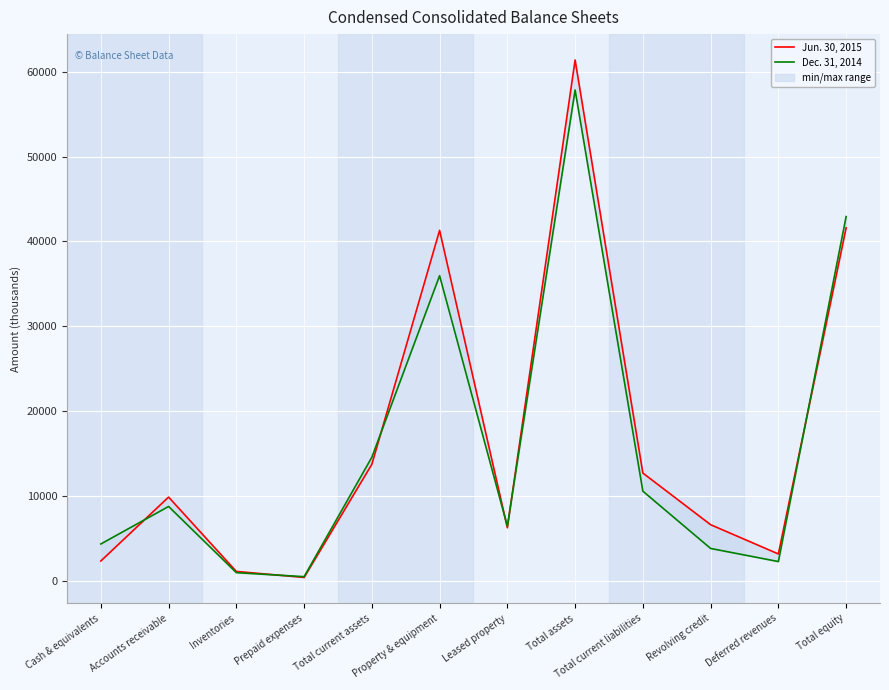

After their last crossing, which series has the higher values: Dec. 31, 2014 or Jun. 30, 2015?

Dec. 31, 2014